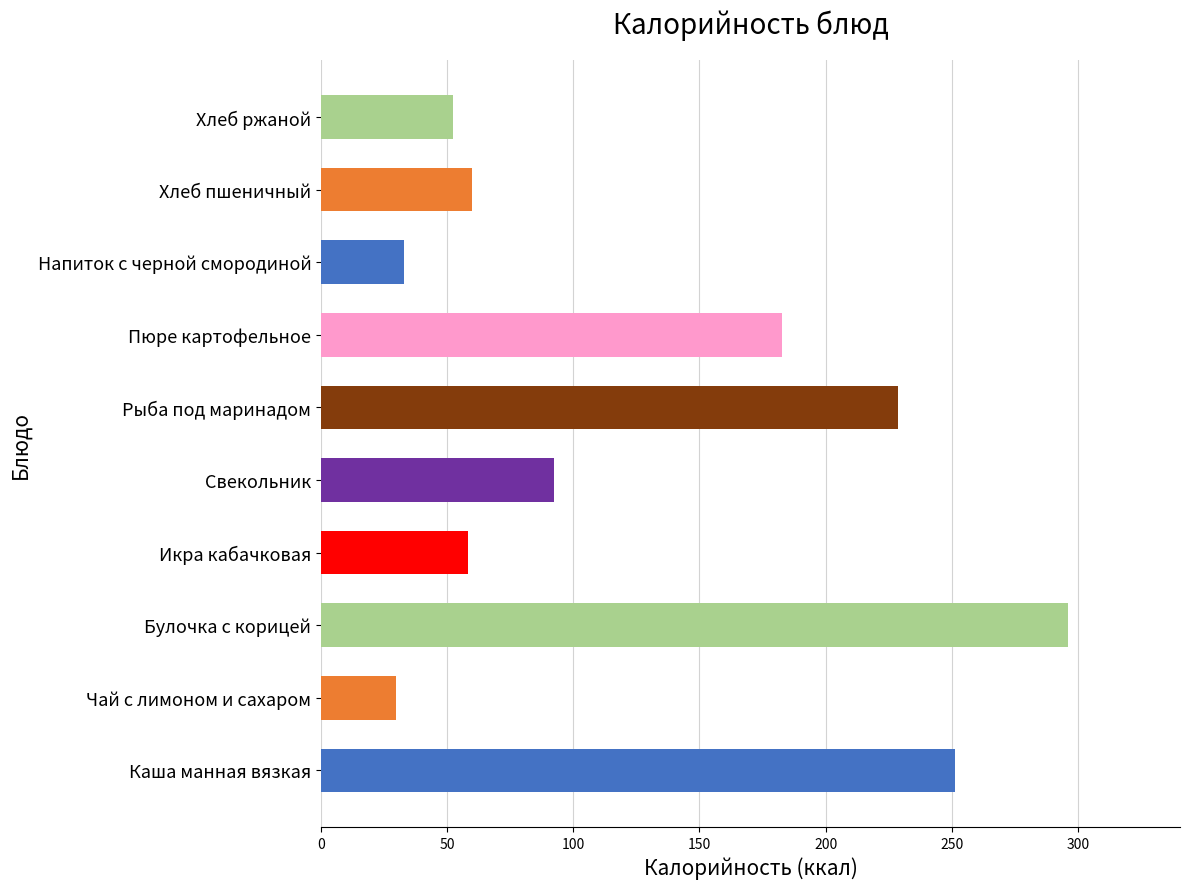

What is the greatest value displayed?

296.1